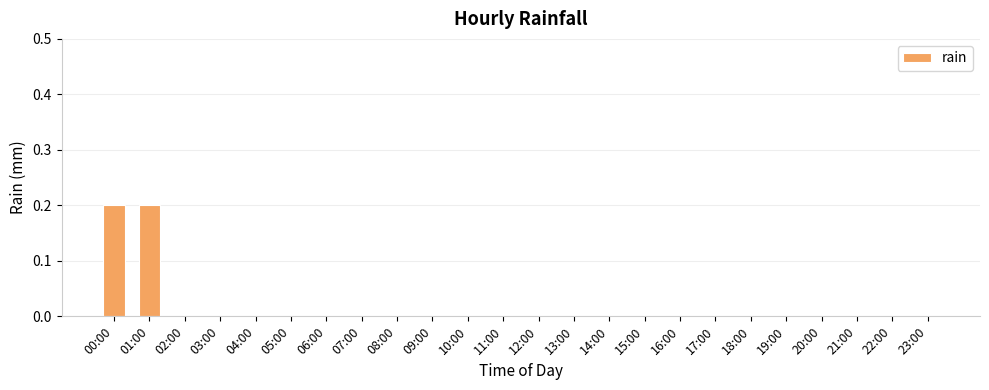

Reading left to right, what are all the values shown in this chart?

0.2	0.2	0.0	0.0	0.0	0.0	0.0	0.0	0.0	0.0	0.0	0.0	0.0	0.0	0.0	0.0	0.0	0.0	0.0	0.0	0.0	0.0	0.0	0.0